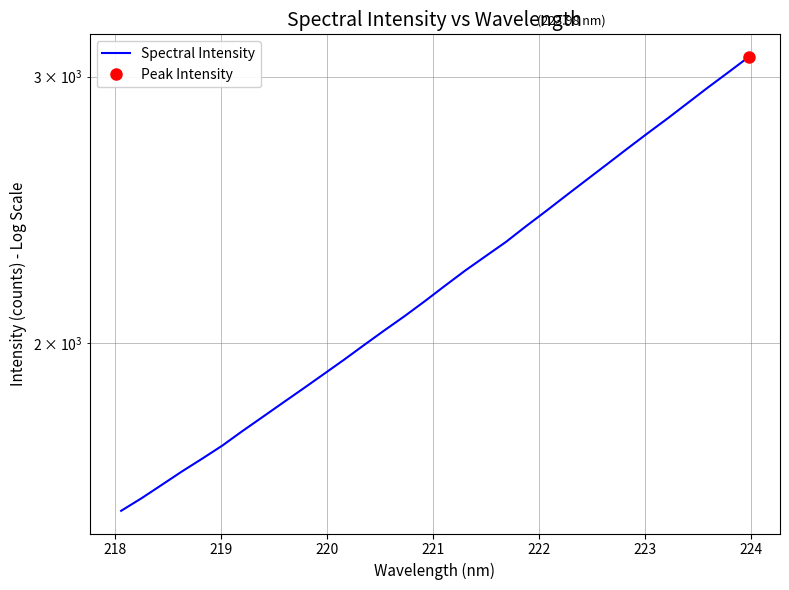

Count the number of values greater than 2183.

16